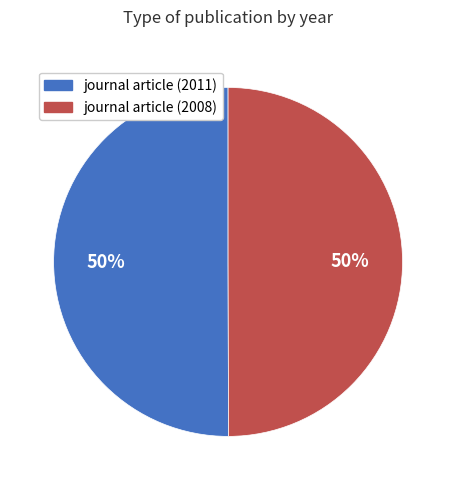

To the nearest percent, what portion does journal article (2011) represent?

50%